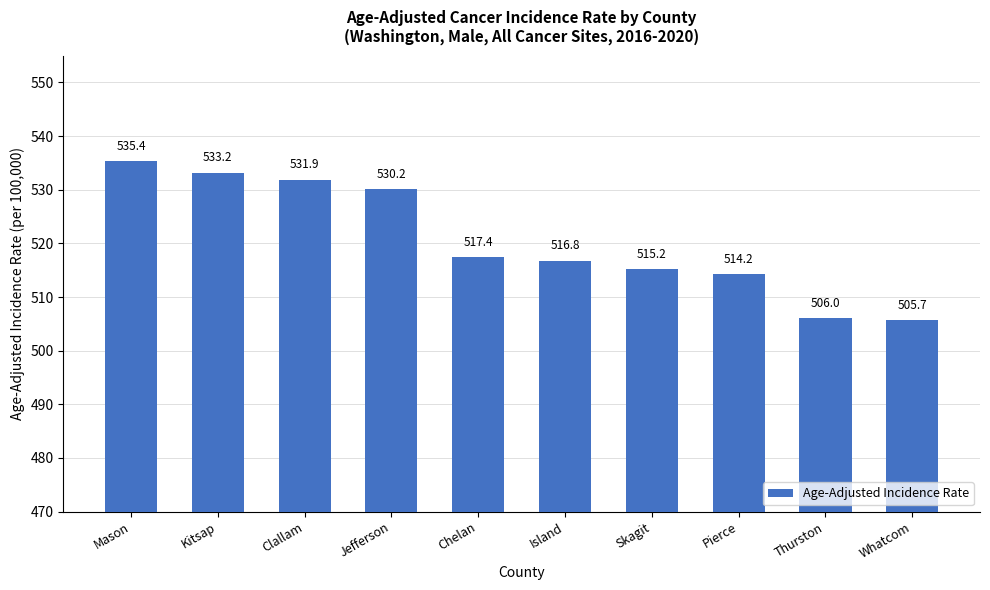

Read the value at Kitsap.

533.2